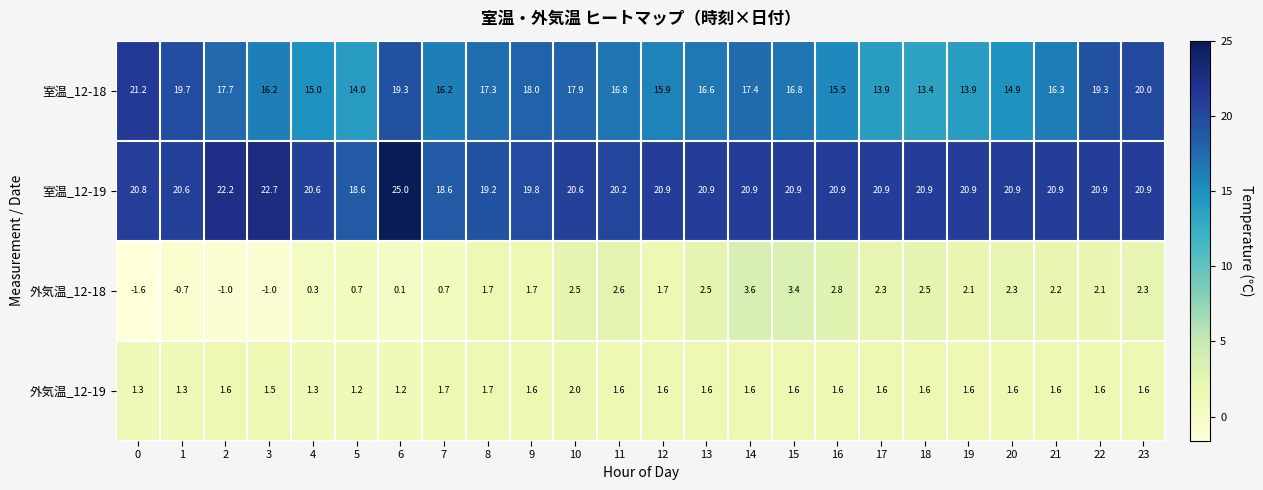

Rank the series by their maximum value, from lowest to highest.

外気温_12-19, 外気温_12-18, 室温_12-18, 室温_12-19